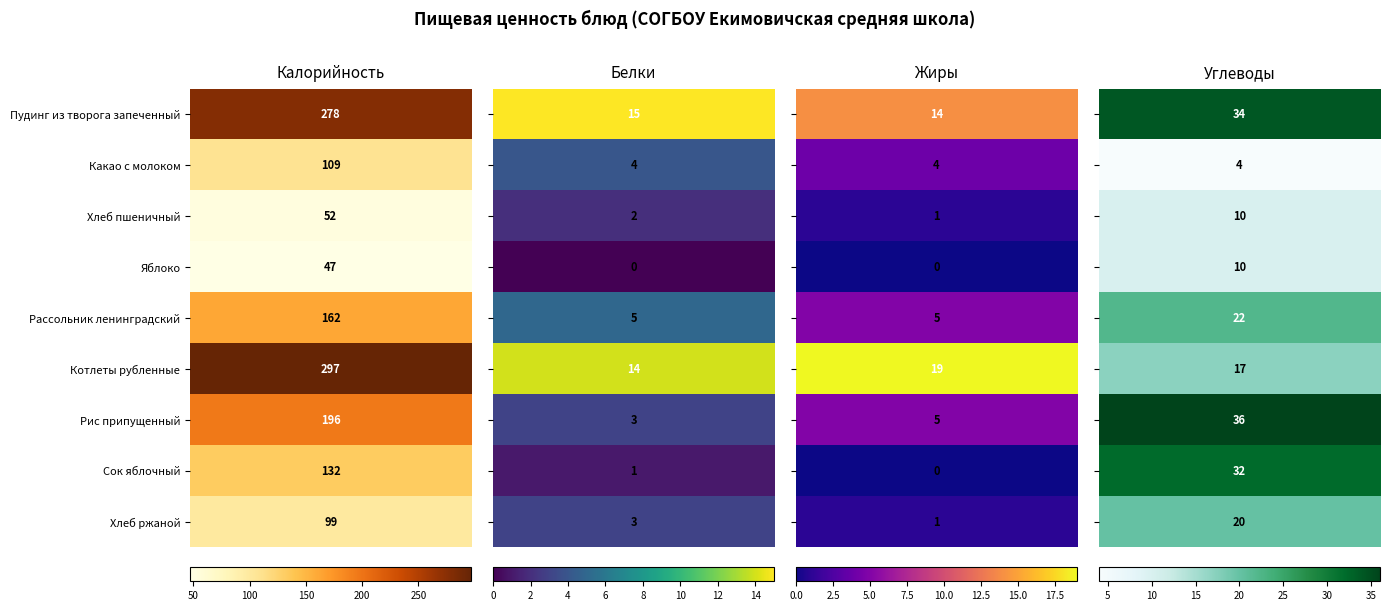

The Пудинг из творога запеченный series shows 14 at Жиры. True or false?

True